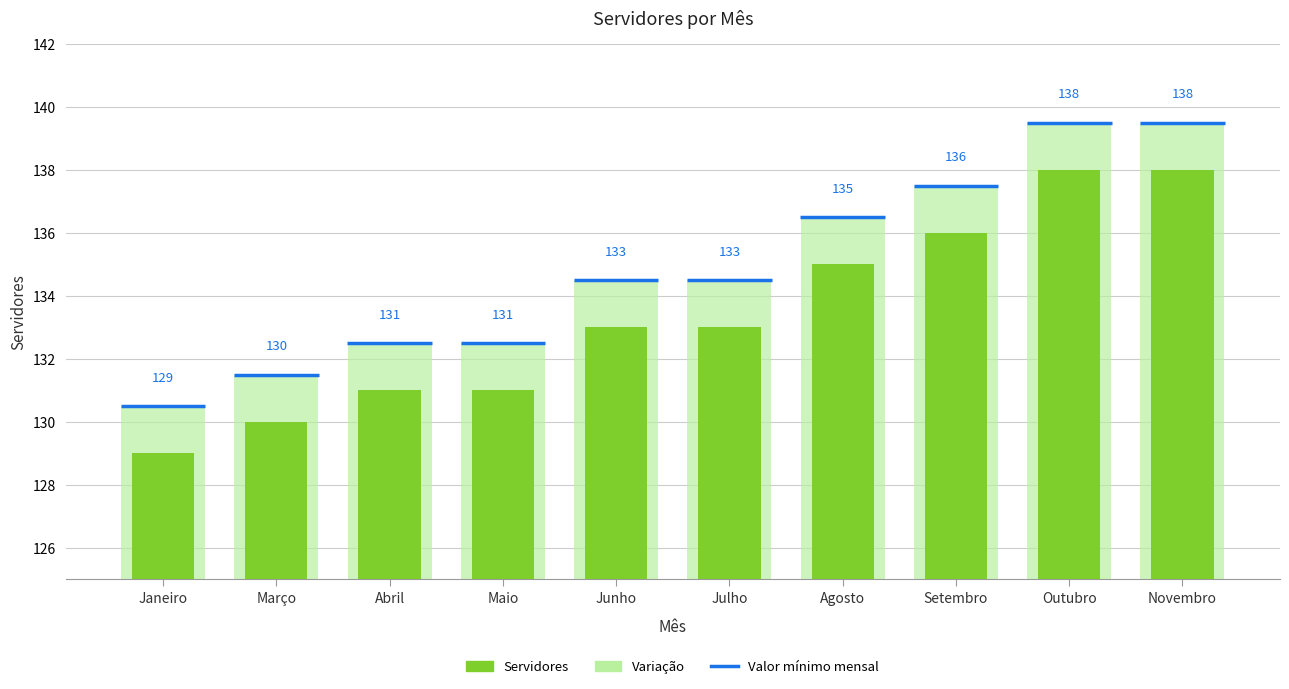

Rank the series by their average value, from highest to lowest.

Variação, Servidores